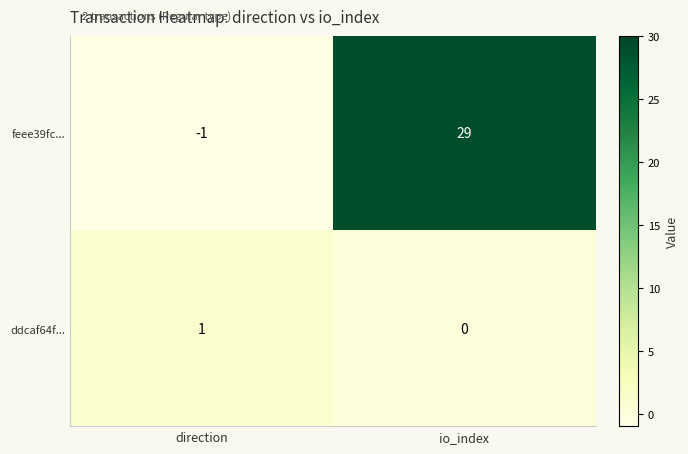

Reading left to right, extract all data points from this chart.

feee39fc...: direction=-1	io_index=29
ddcaf64f...: direction=1	io_index=0